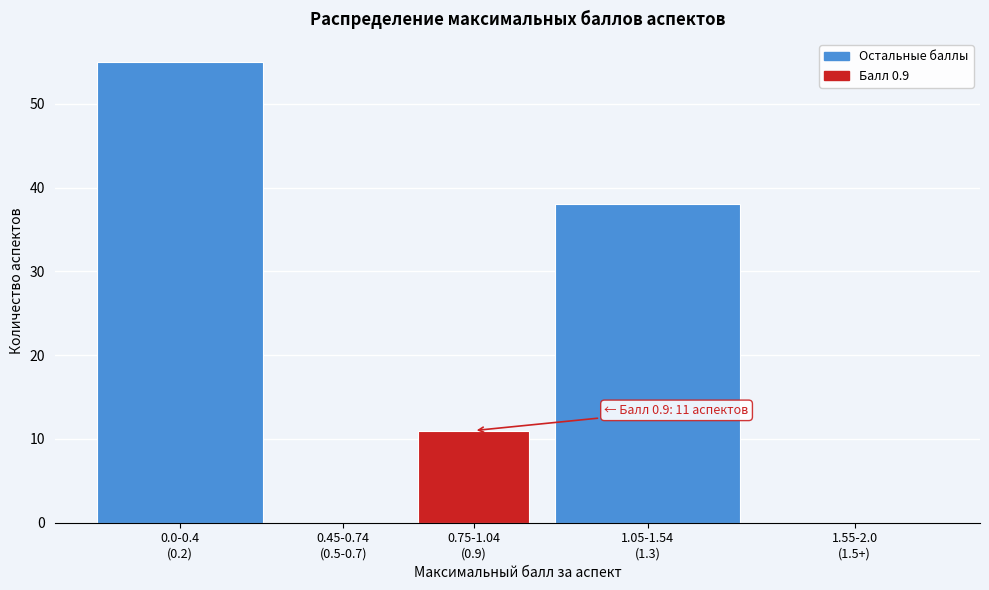

What is the maximum value shown in the chart?

55